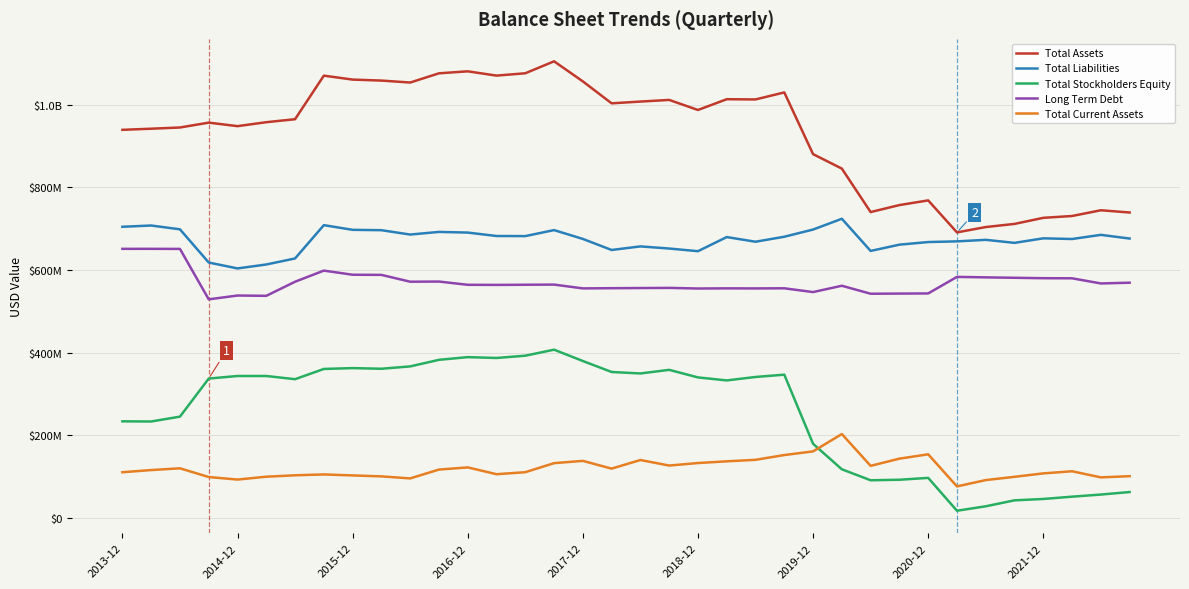

What is the value of the Long Term Debt point at the 22nd from the left?

555705000